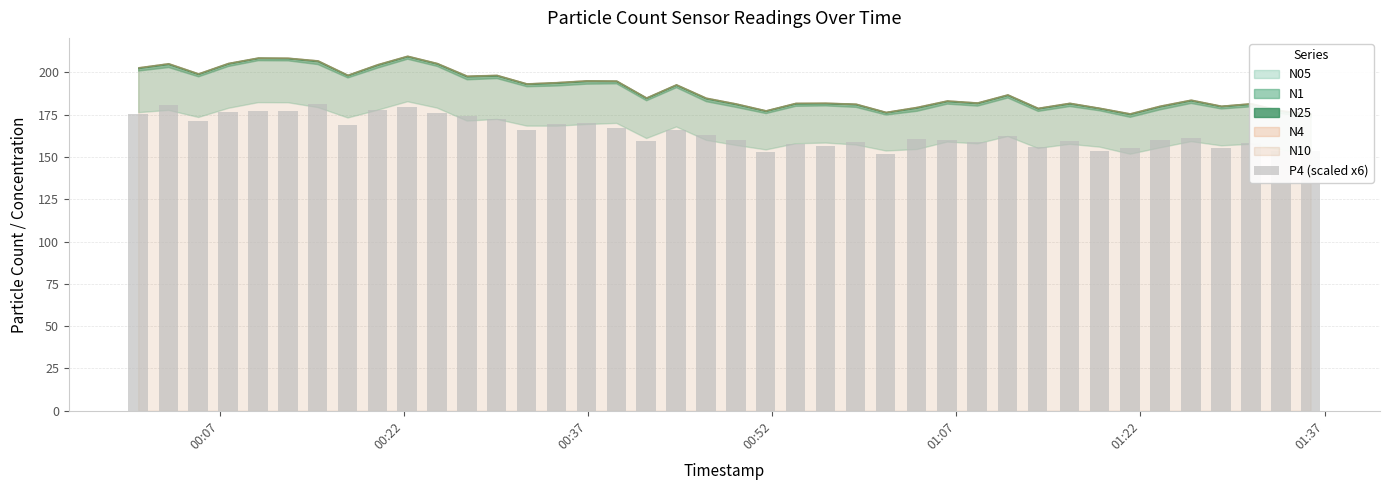

What is the difference between the maximum and minimum values?

29.5